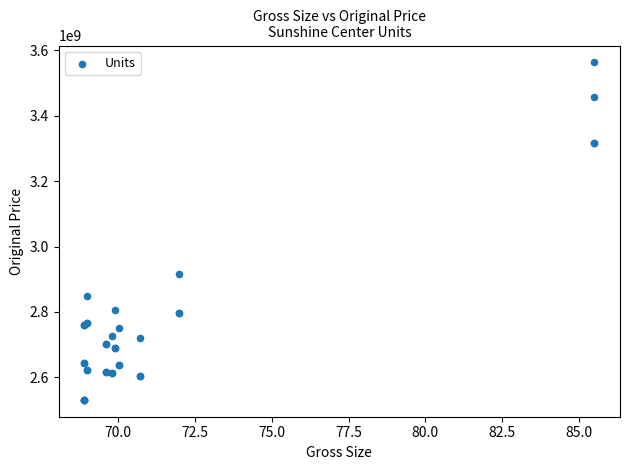

What Y value in the scatter plot is closest to 3047250900?

2916846520